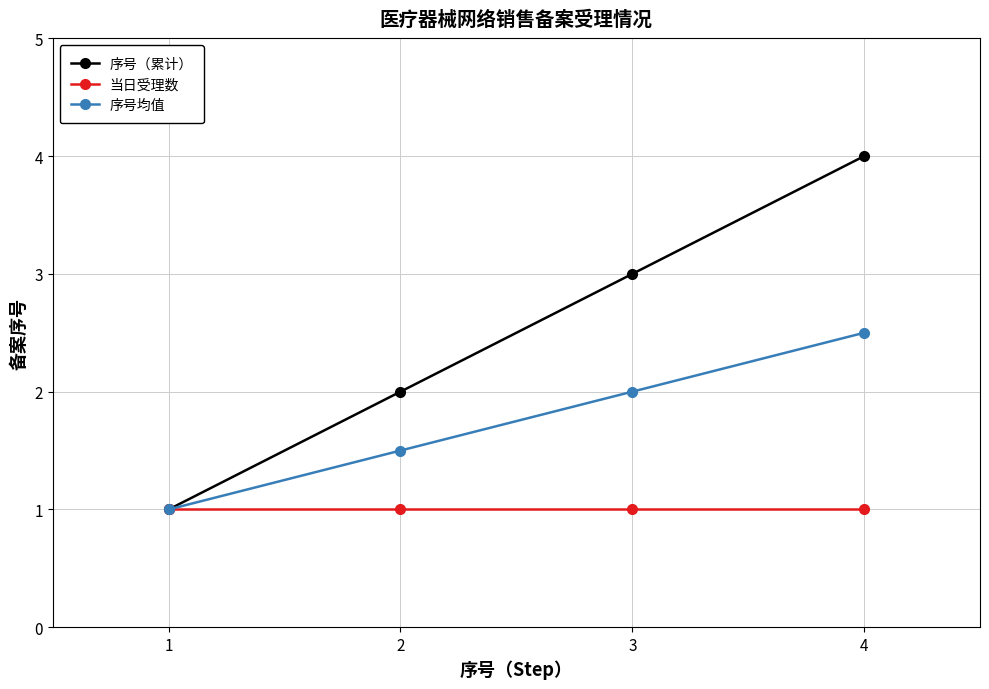

Which series has the largest range (max minus min)?

序号（累计）